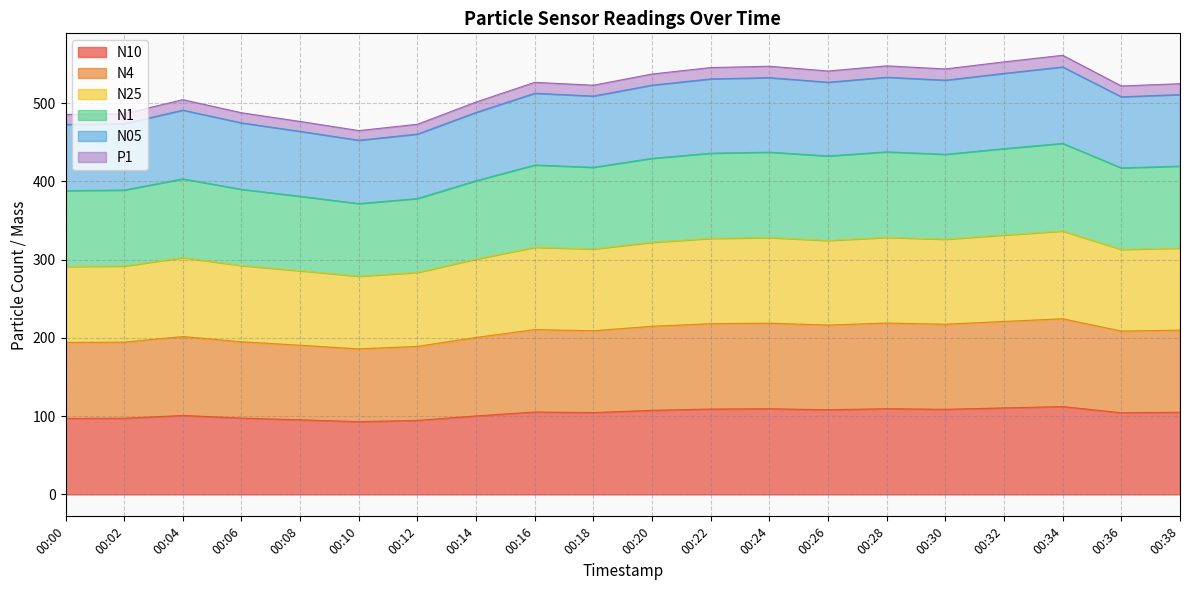

Does the chart have visible grid lines?

Yes